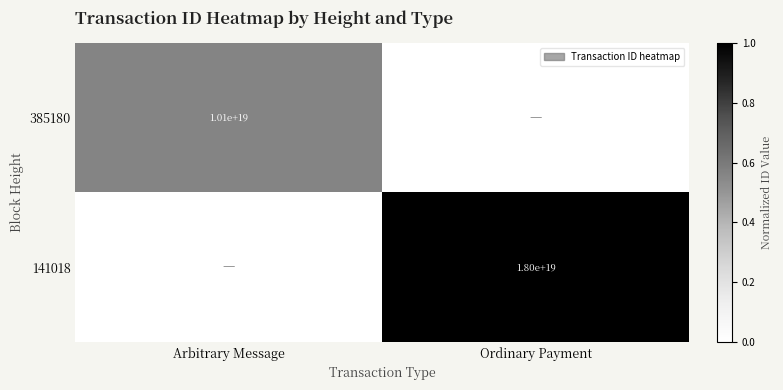

Between Ordinary Payment and Arbitrary Message, which is larger?

Arbitrary Message